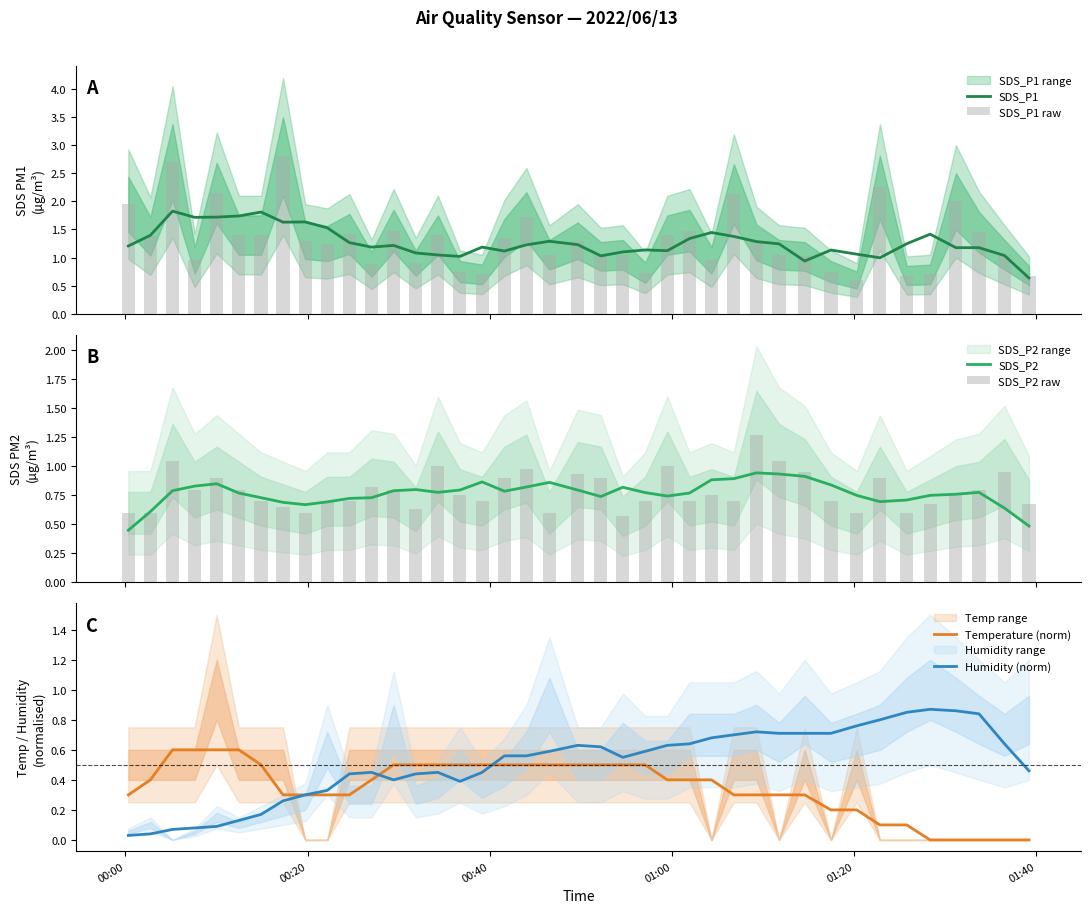

What is the minimum value for SDS_P1?

0.6